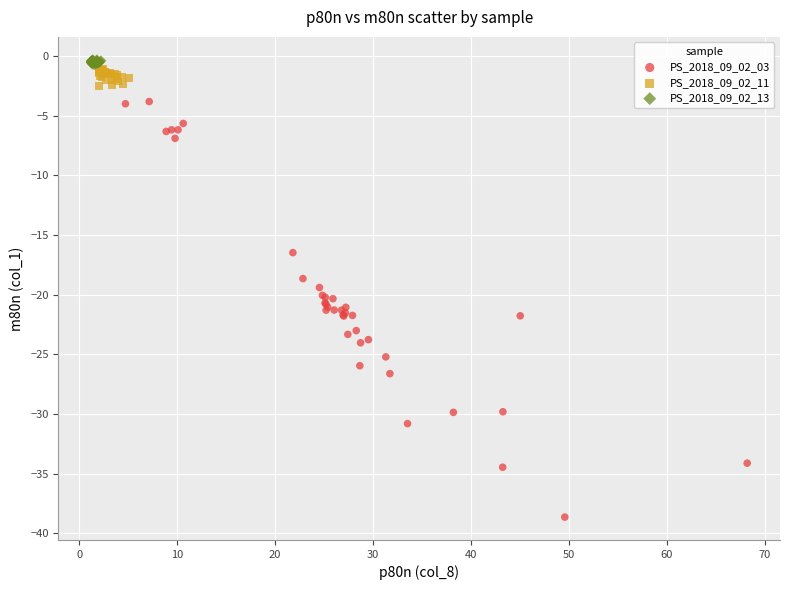

Which series has the largest Y range (max minus min)?

PS_2018_09_02_03